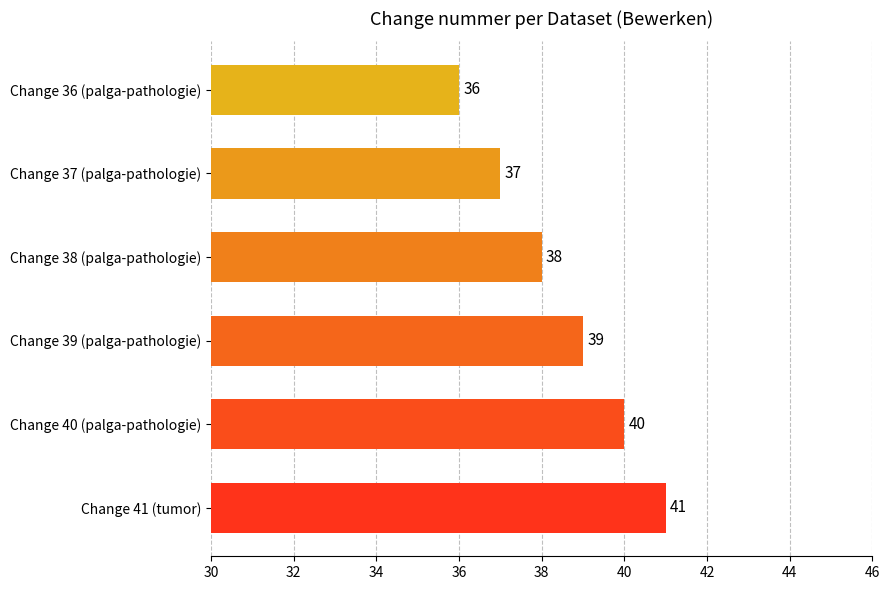

How many data points does each series have?

6